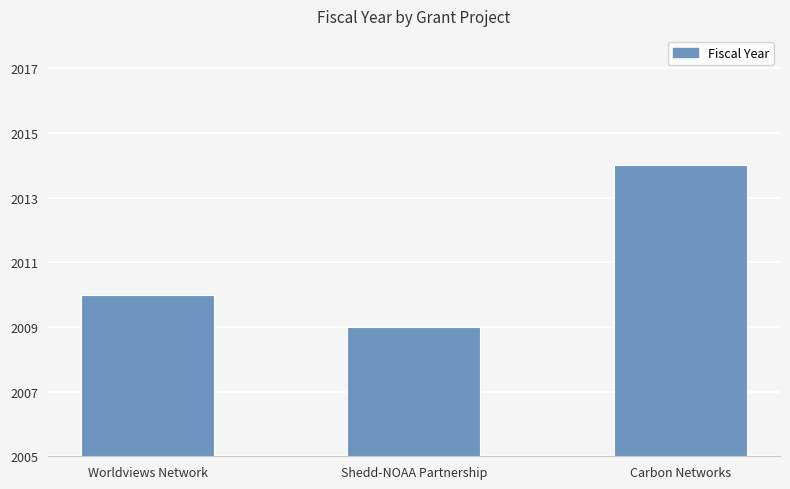

How many values are between 2009 and 2014?

3